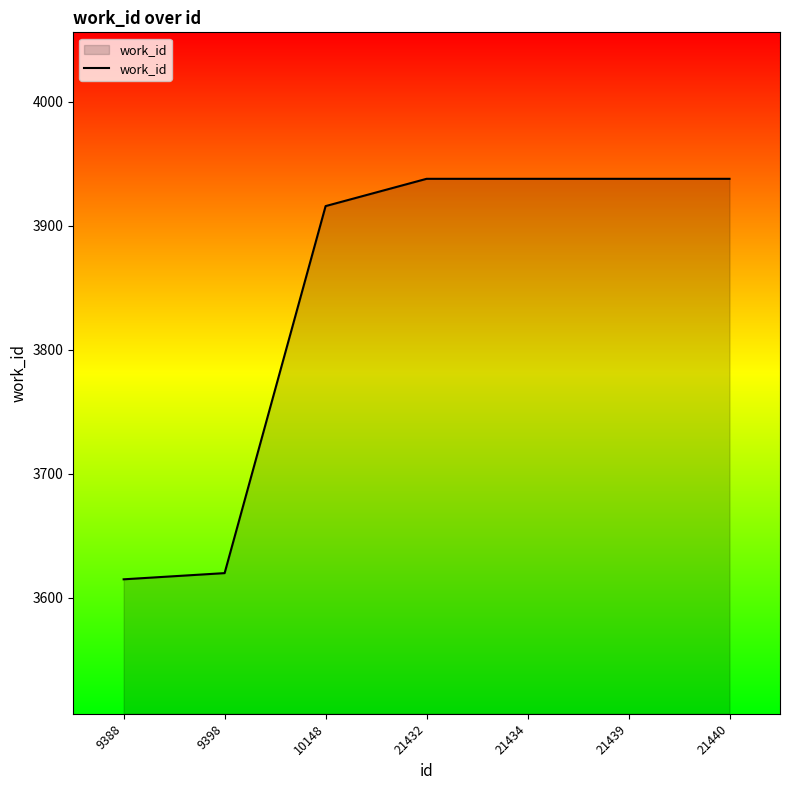

Reading right to left, what are all the values shown in this chart?

3938	3938	3938	3938	3916	3620	3615